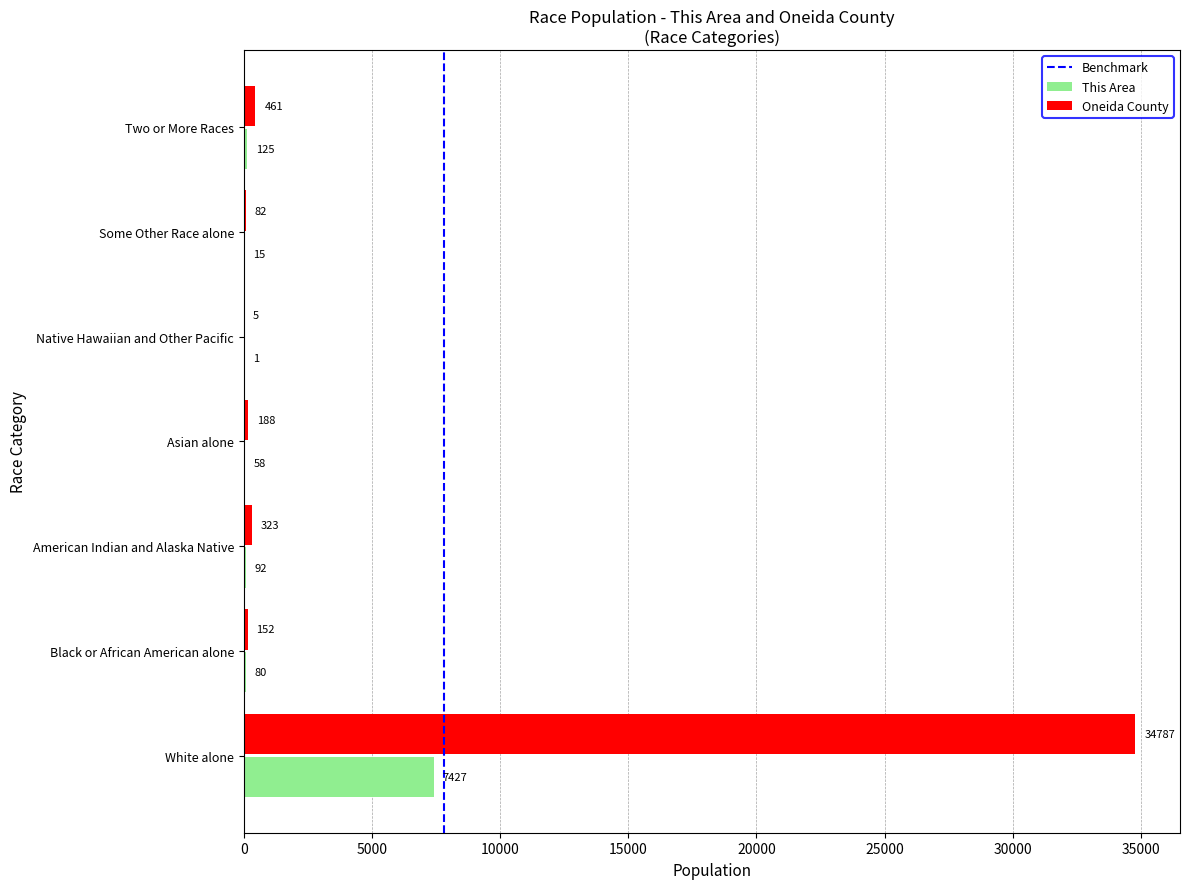

What is the total value across all series at Asian alone?

246